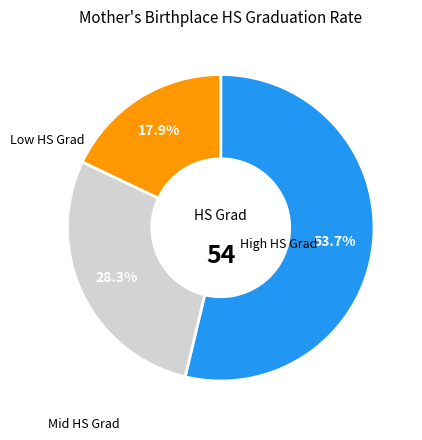

Is there any slice that represents more than half of the pie?

Yes